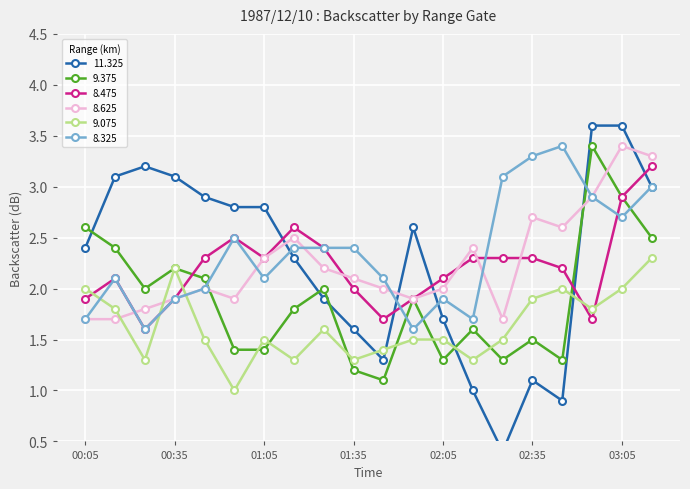

Rank the series by their maximum value, from lowest to highest.

9.075, 8.475, 9.375, 8.625, 8.325, 11.325